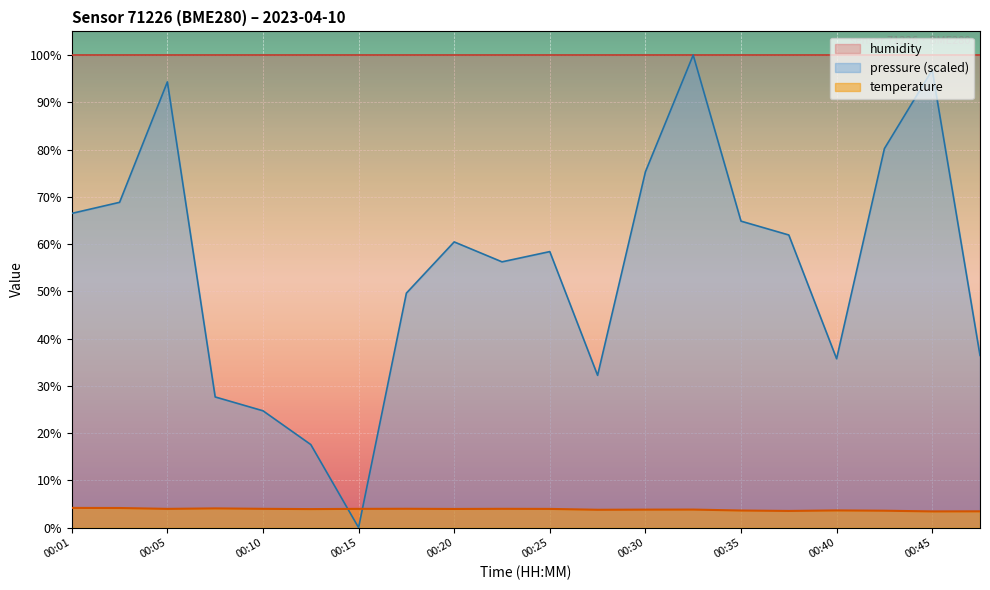

At which label does pressure_norm first exceed 60?

00:01